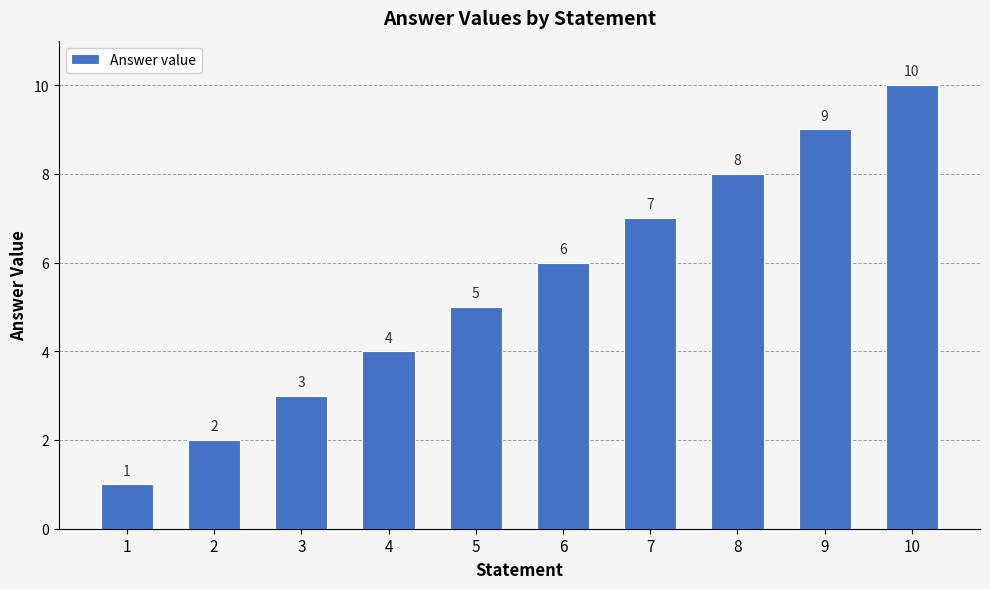

What is the difference between the maximum and minimum values?

9